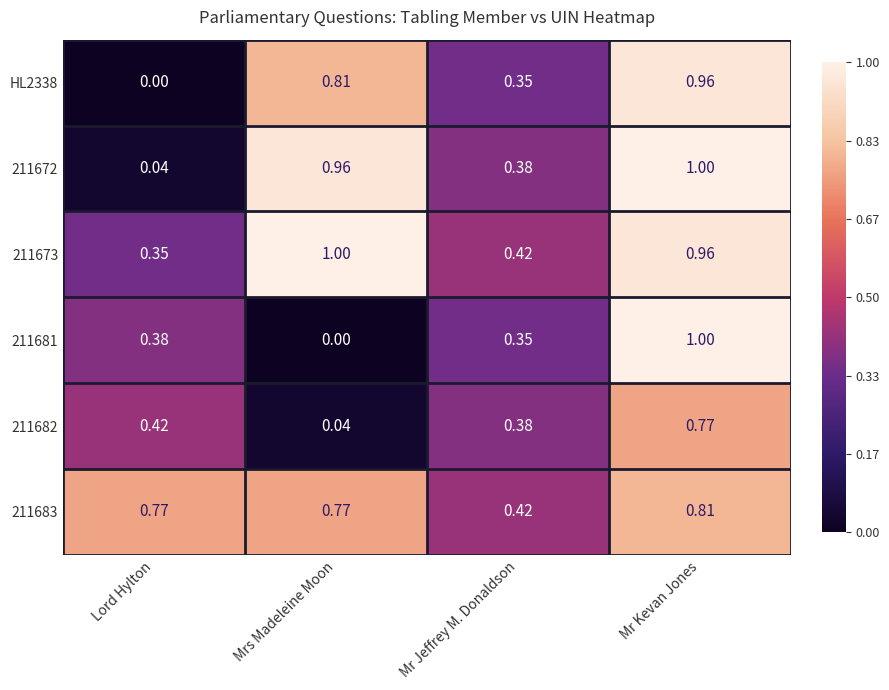

How many distinct data groups are displayed?

6